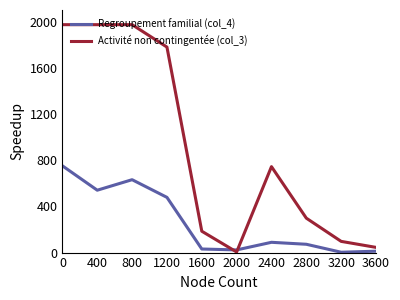

What is the difference between the highest and lowest values at 2800?

226